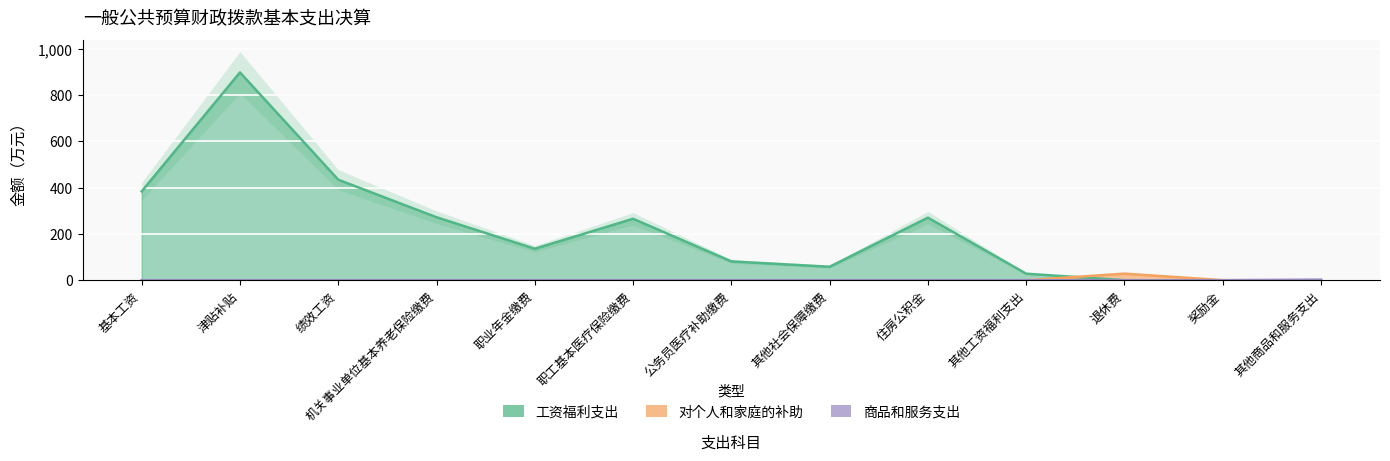

What are all the series names shown in the legend?

工资福利支出, 对个人和家庭的补助, 商品和服务支出